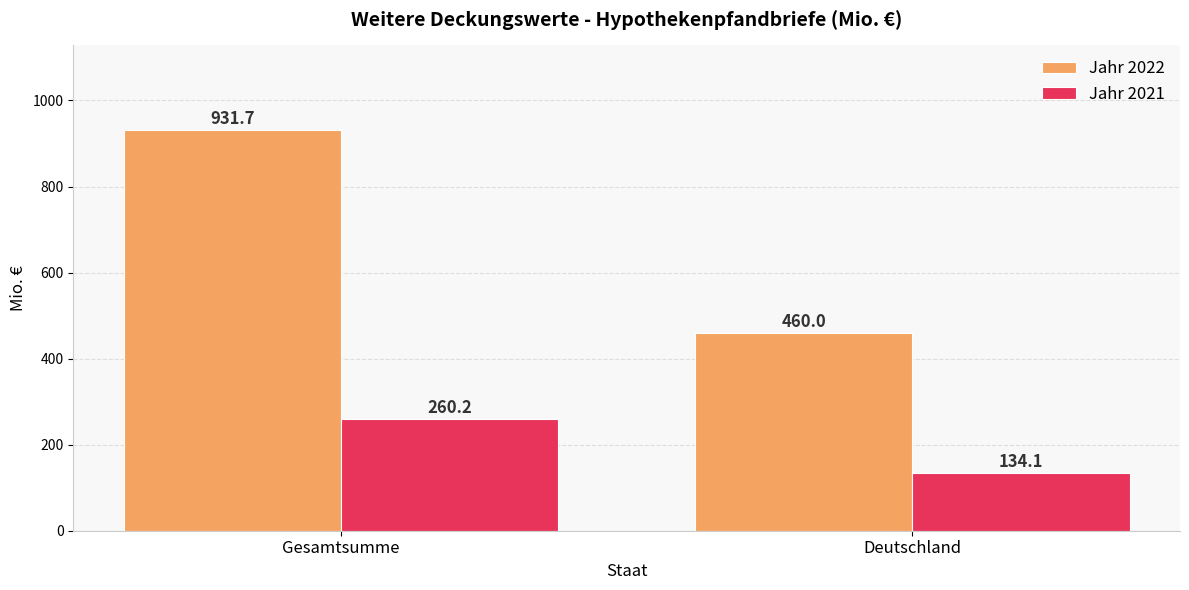

Is the value of Jahr 2021 at Gesamtsumme greater than the value of Jahr 2022 at Deutschland?

No